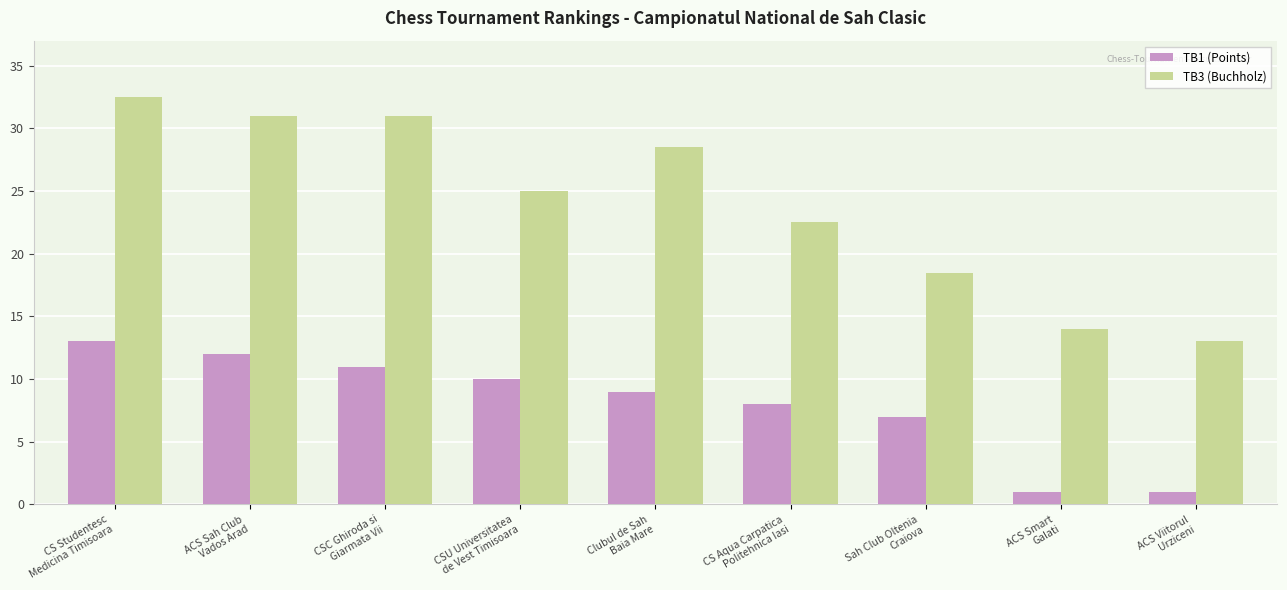

Is it true that TB1 (Points) equals 8.0 at CS Aqua Carpatica
Politehnica Iasi?

True